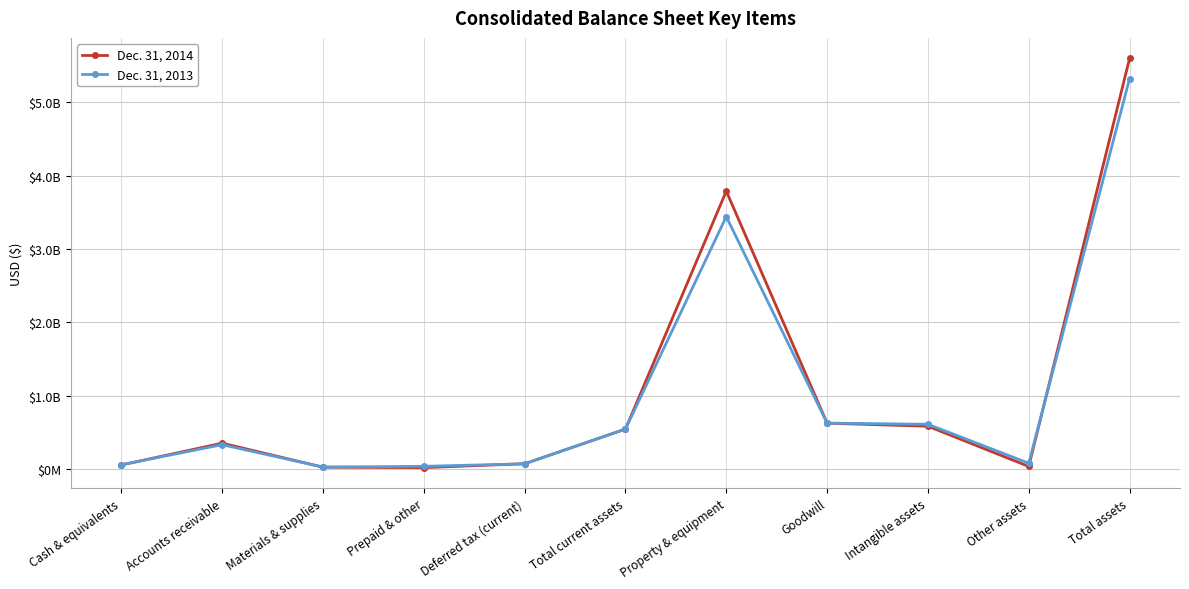

The value of Dec. 31, 2013 at Property & equipment is 3440744000. True or false?

True